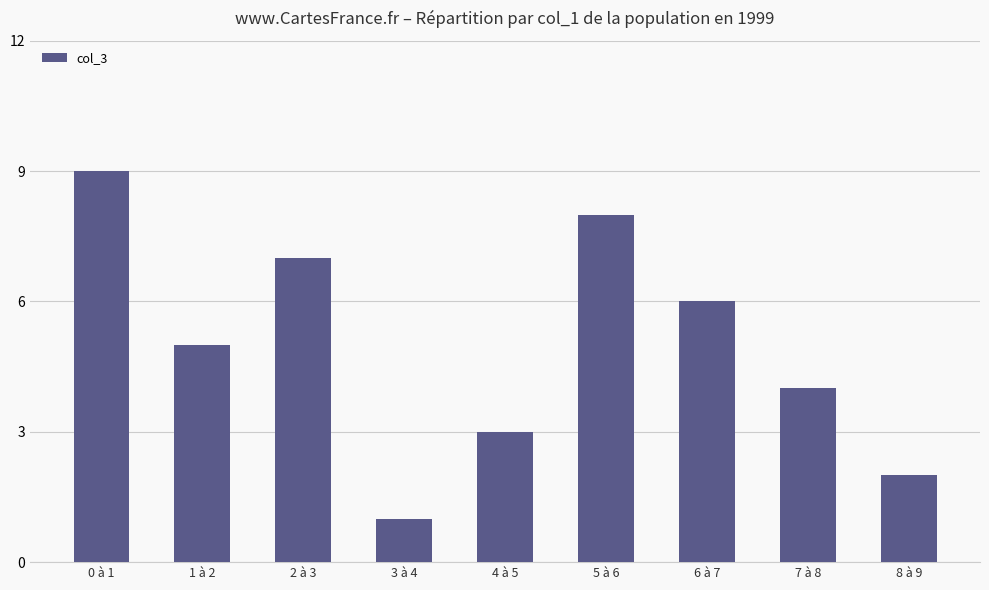

List the labels in order of value, smallest first.

3 à 4, 8 à 9, 4 à 5, 7 à 8, 1 à 2, 6 à 7, 2 à 3, 5 à 6, 0 à 1